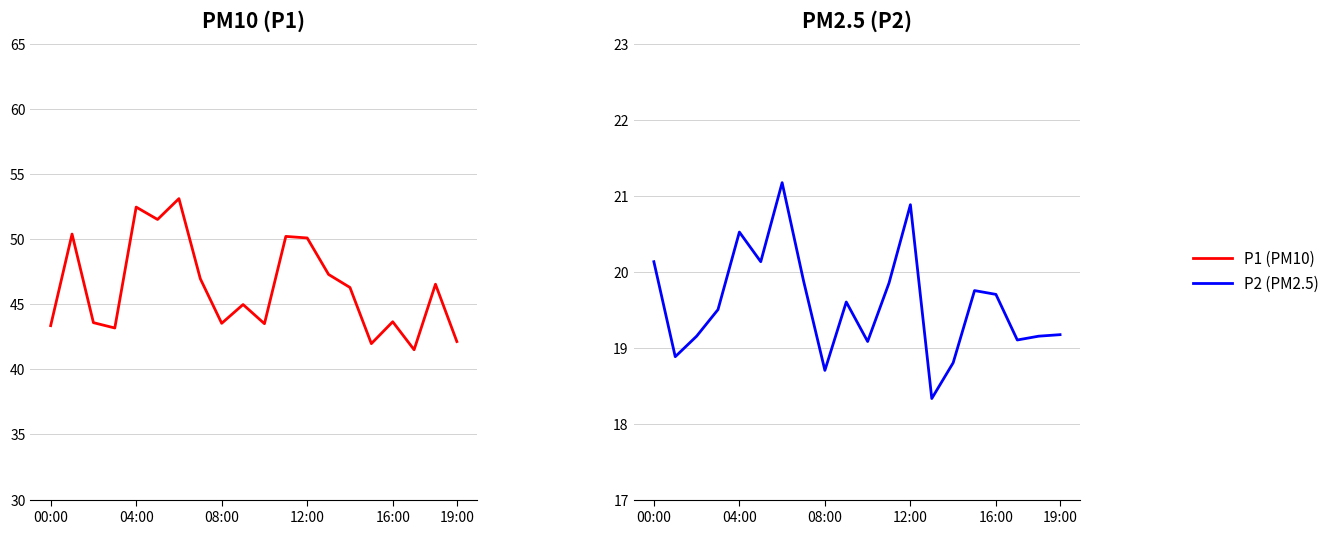

What is the difference between the second highest and minimum values in the P2 (PM2.5) series?

2.6